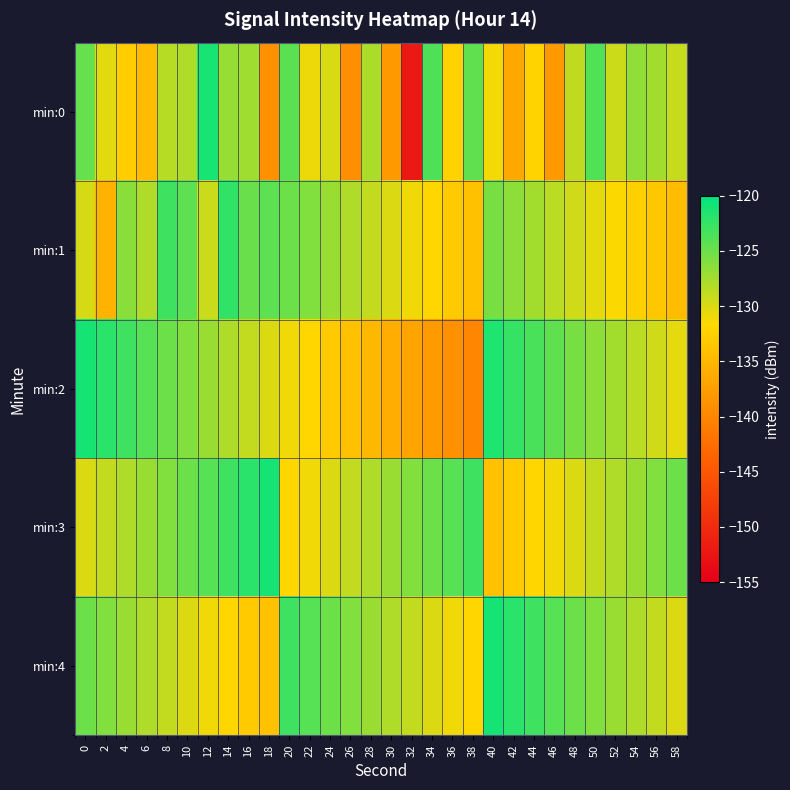

How many series are shown in this chart?

5